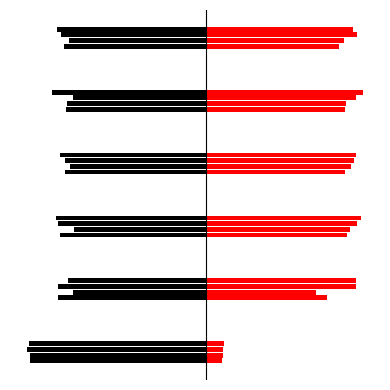

What are all the series names shown in the legend?

A, B